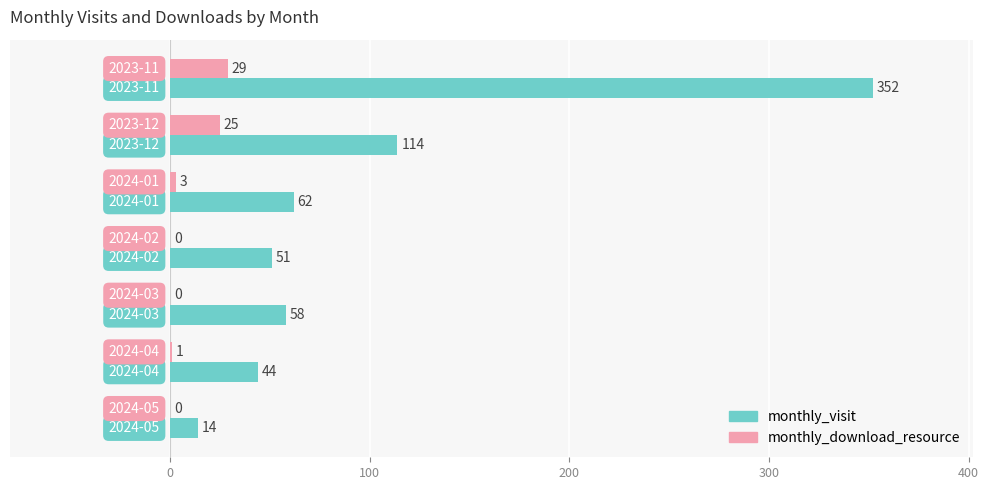

Which series has the largest total across all categories?

monthly_visit